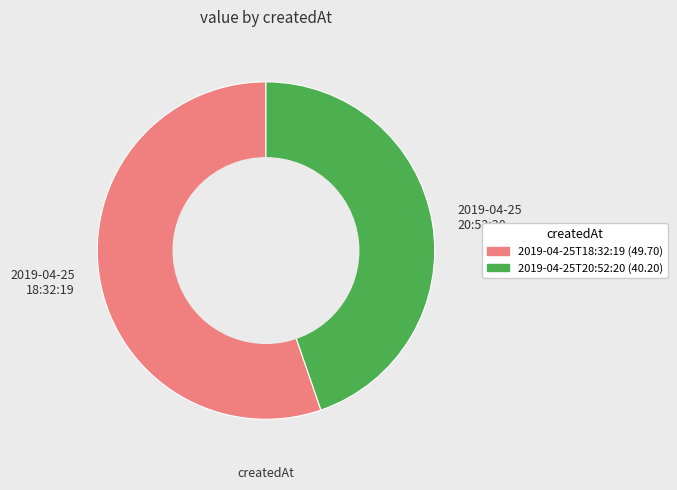

Rank the categories by value from lowest to highest.

2019-04-25 20:52:20, 2019-04-25 18:32:19